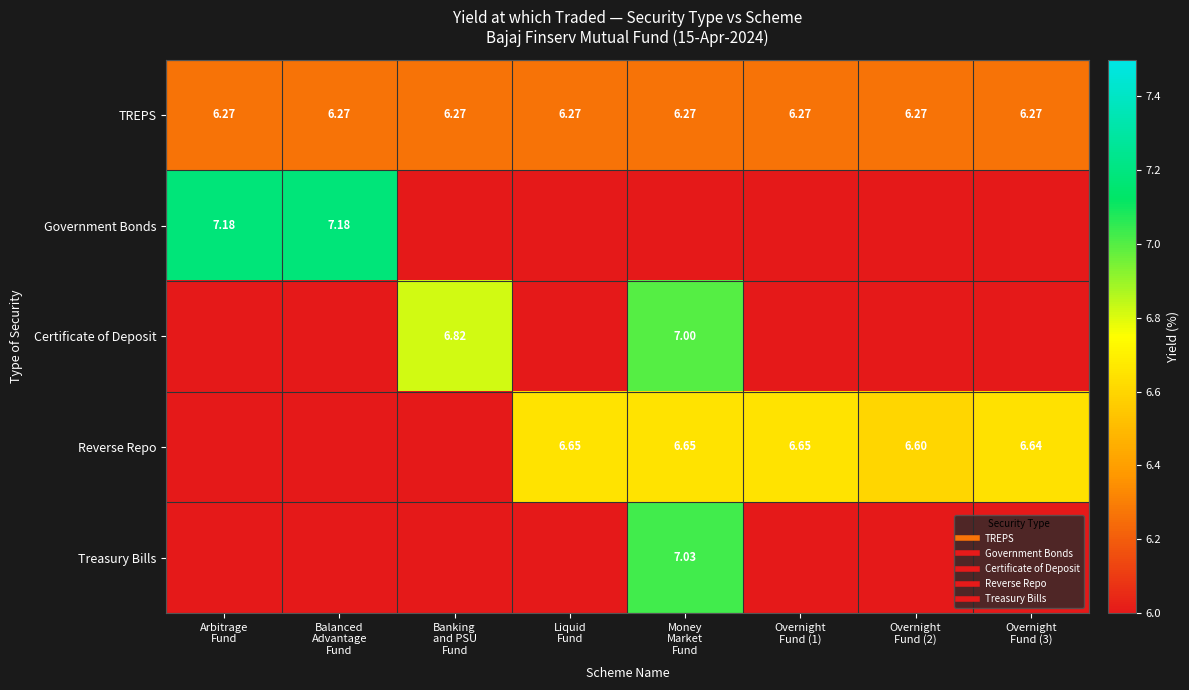

How many positive values does the Government Bonds series have?

2